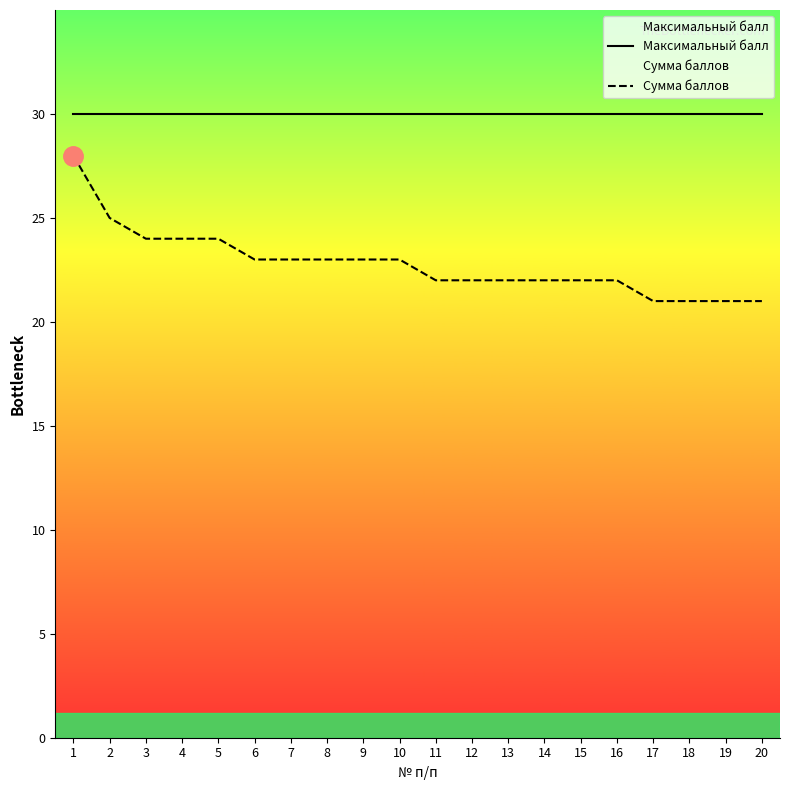

What is the value of the Максимальный балл point at the 10th from the left?

30